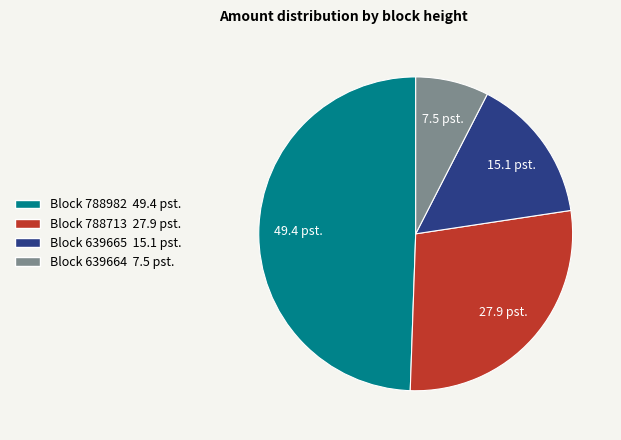

Rank the categories by value from highest to lowest.

Block 788982 49.4 pst., Block 788713 27.9 pst., Block 639665 15.1 pst., Block 639664 7.5 pst.